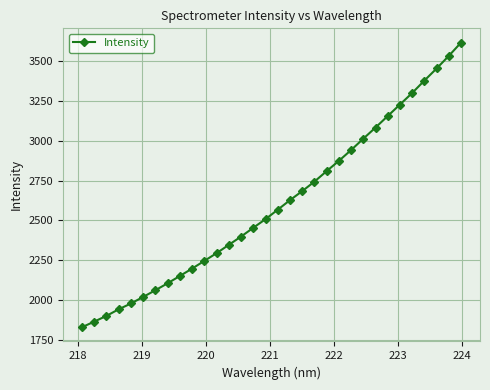

What is the difference between the second highest and second lowest values?

1668.7